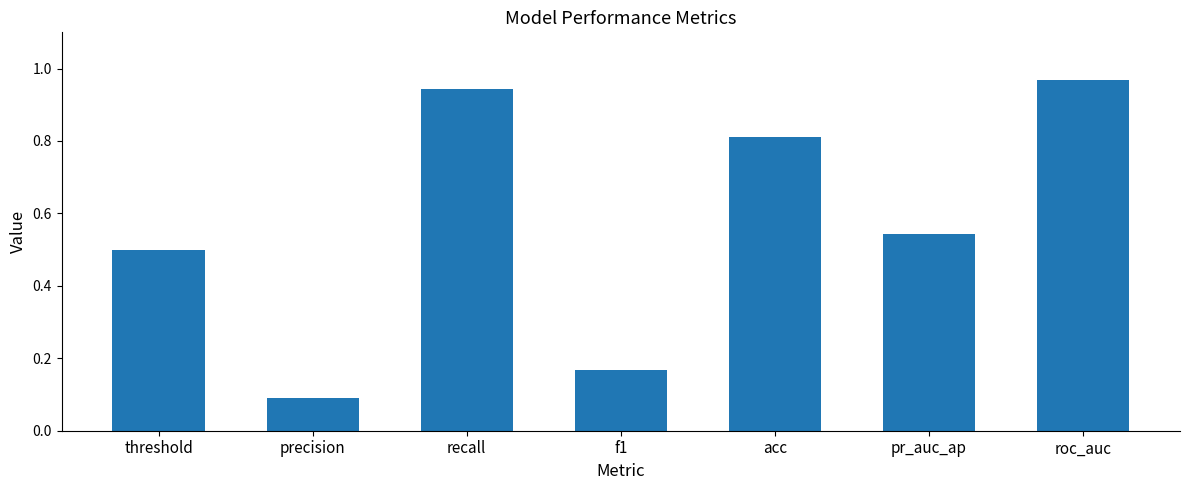

What is the minimum value shown in the chart?

0.1